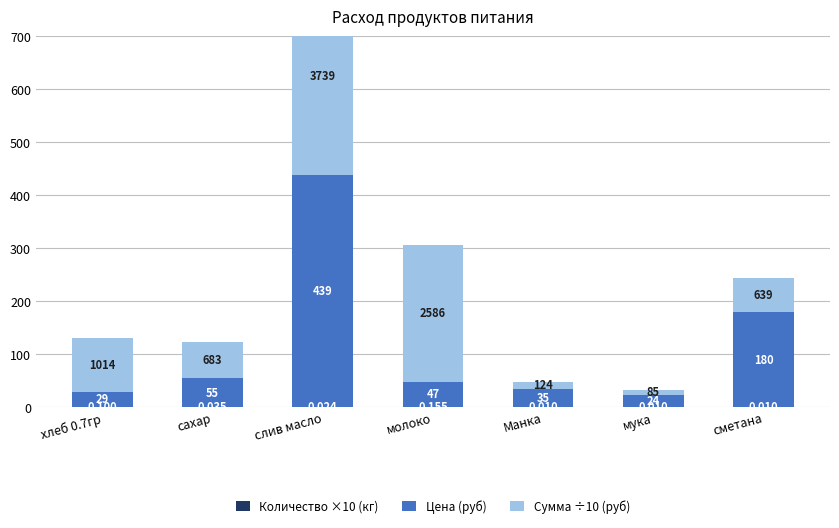

What is the label of the 5th bar from the left?

Манка